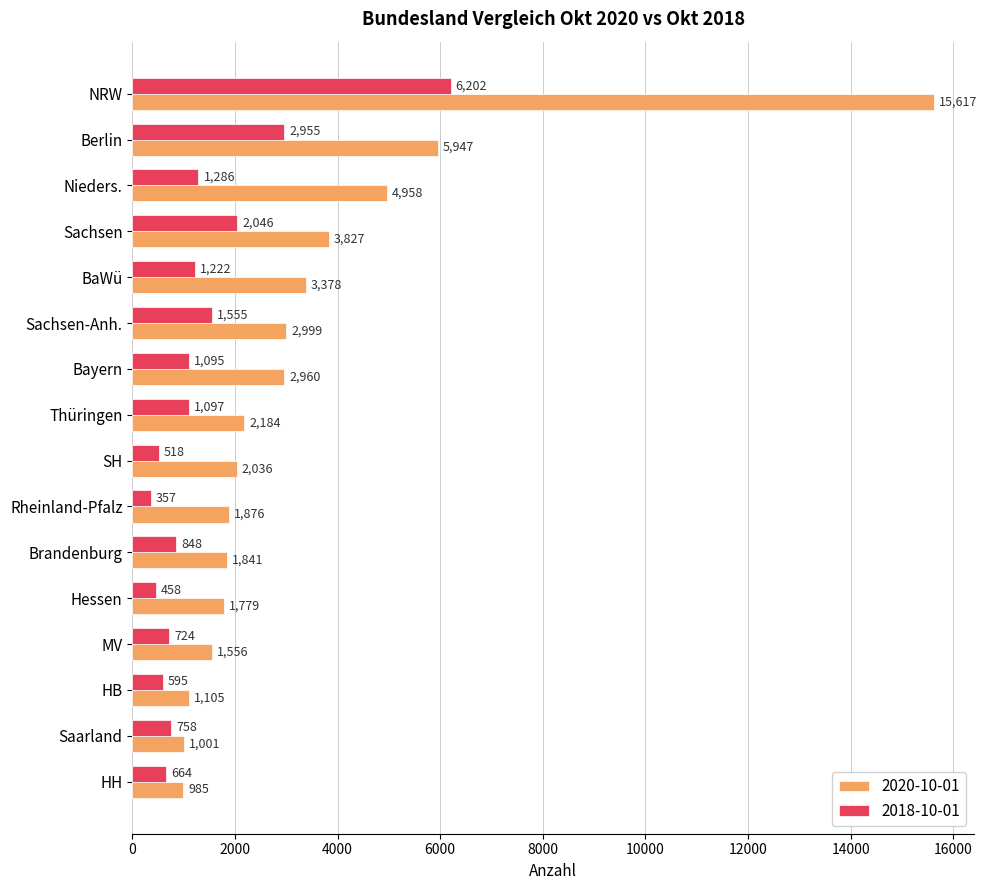

The 2020-10-01 series shows 2999 at Sachsen-Anh.. True or false?

True